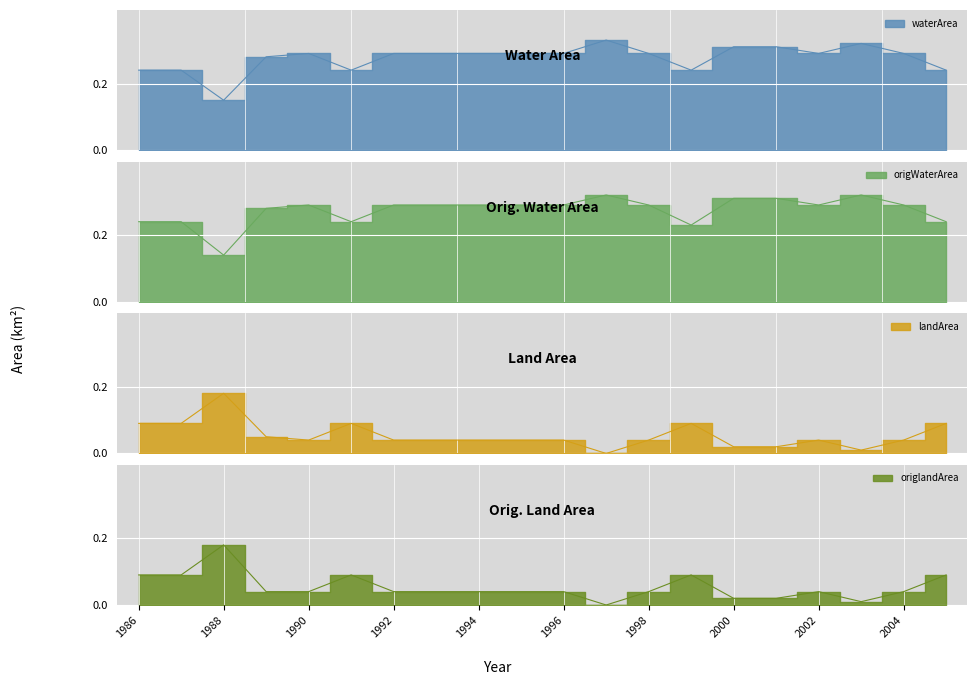

True or false: landArea and waterArea intersect in this chart.

True